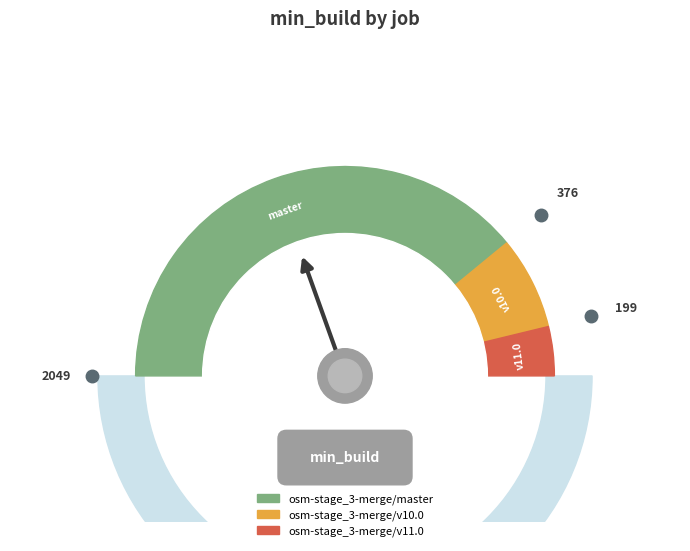

How many segments does this pie chart have?

3